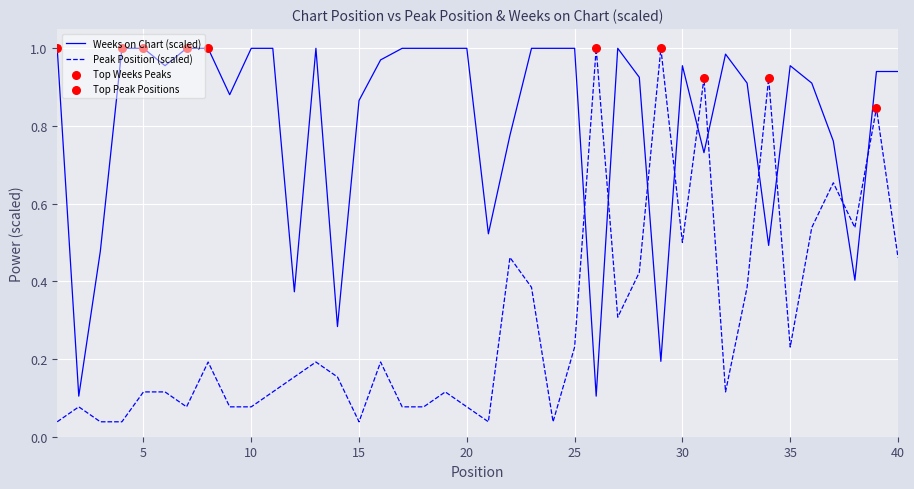

Which series has the widest spread of values?

Peak Position (scaled)